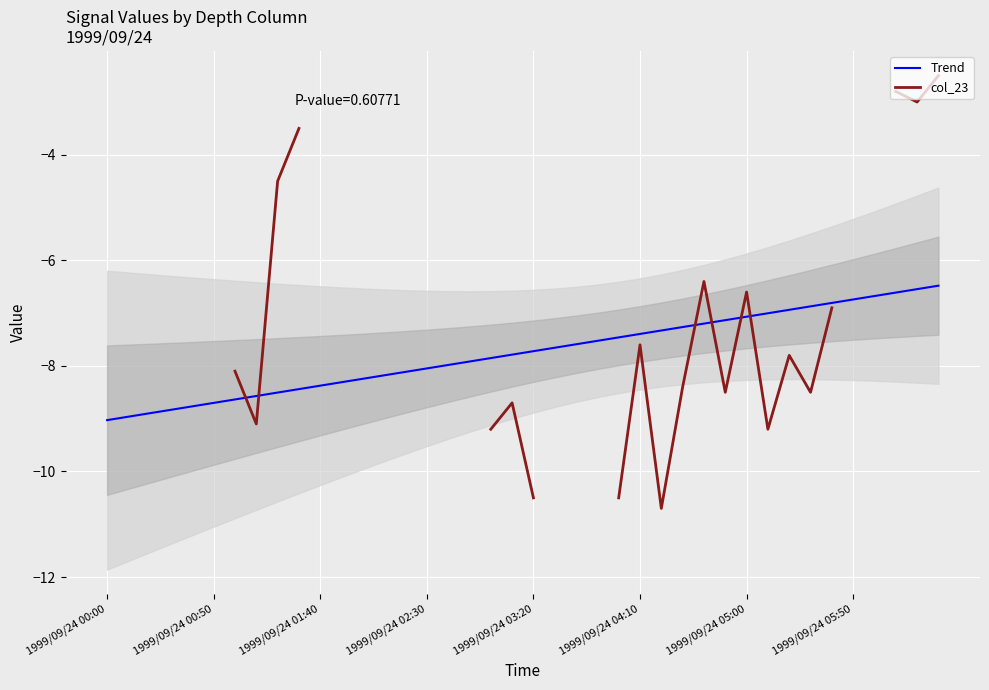

Which series changed the most between 31 and 34?

col_23